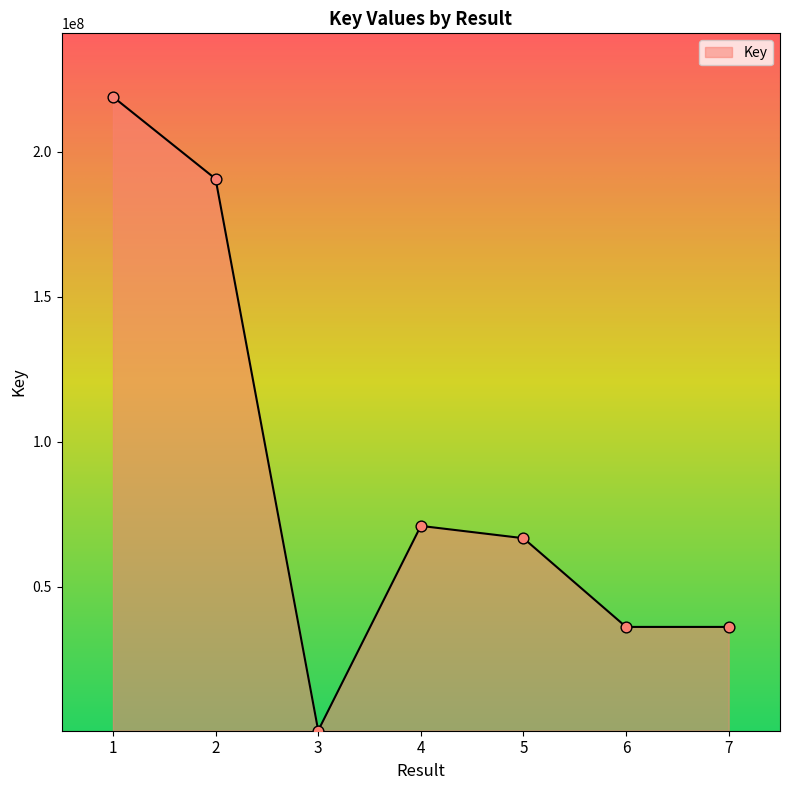

Which has a higher value, 7 or 5?

5